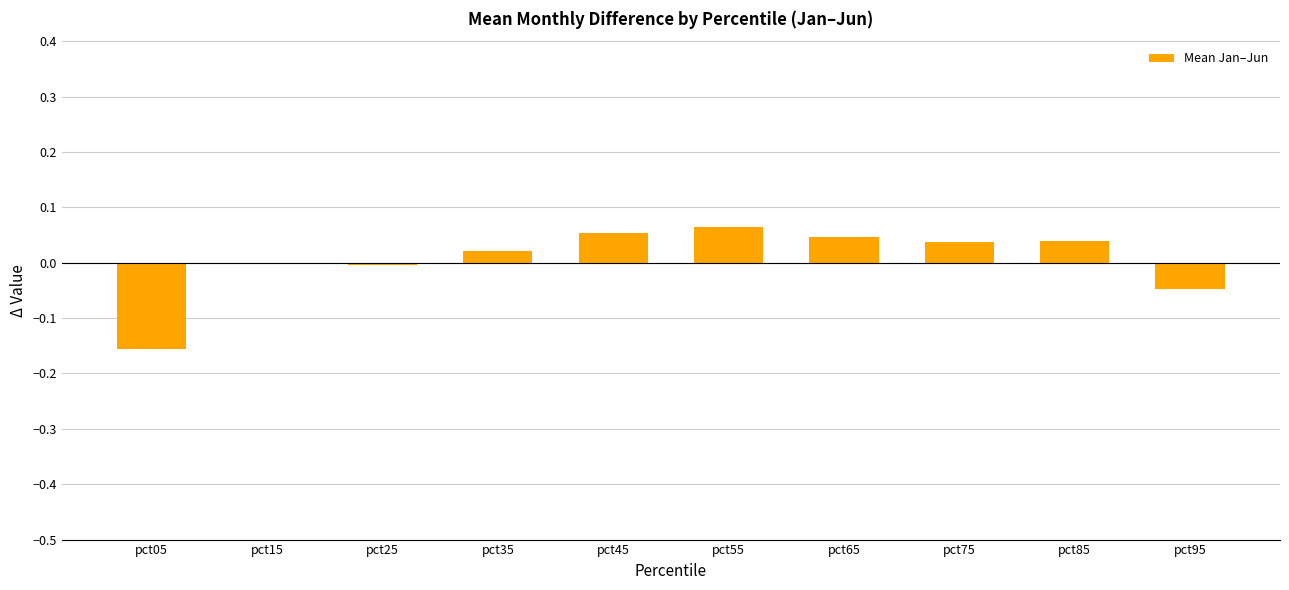

Which label corresponds to the largest value in the chart?

pct55